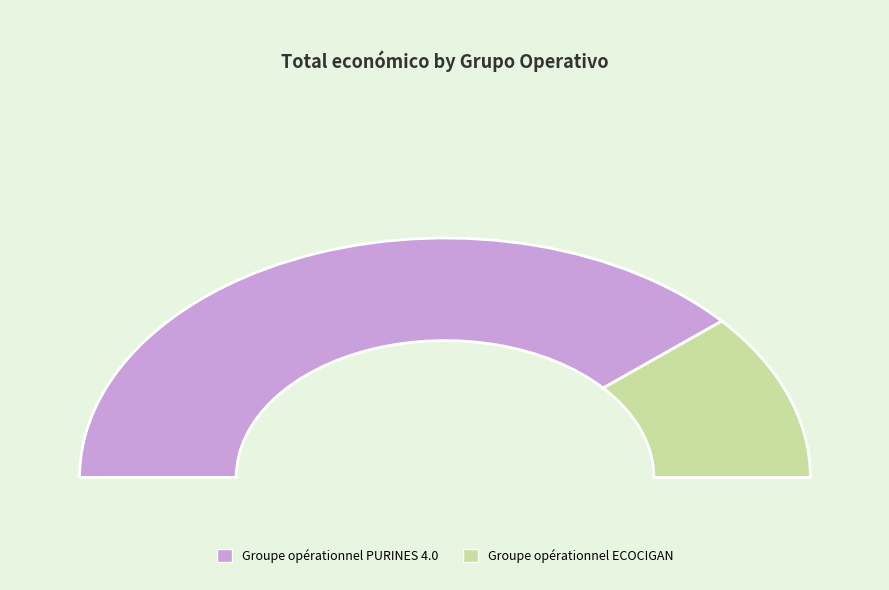

True or false: Groupe opérationnel PURINES 4.0 accounts for 67% of the total.

False